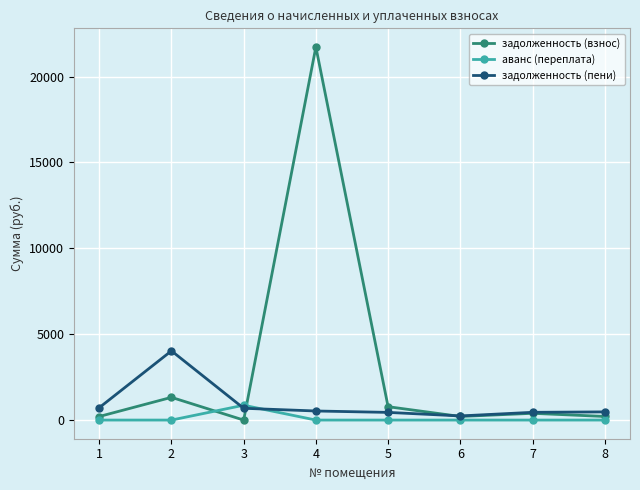

What are all the series names shown in the legend?

задолженность (взнос), аванс (переплата), задолженность (пени)